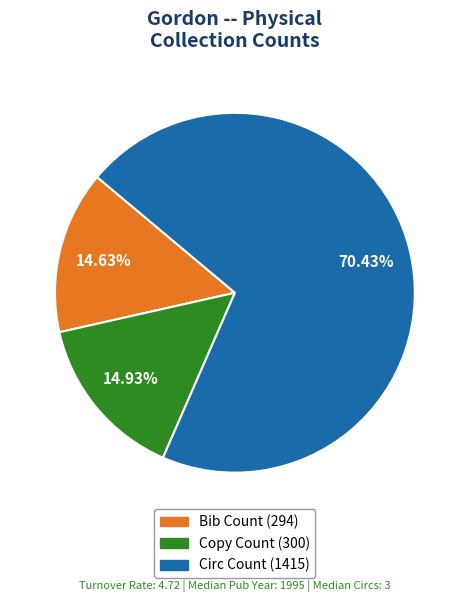

How much of the chart is everything except Circ Count?

29.6%